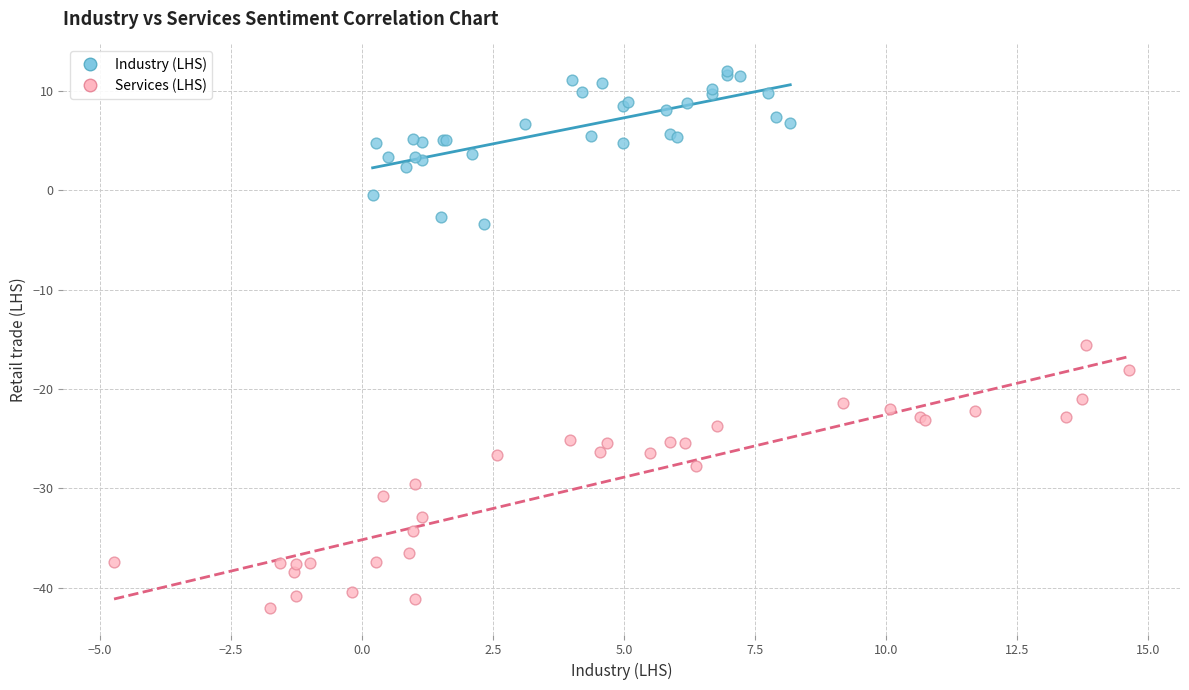

What are all the series names shown in the legend?

Industry (LHS), Services (LHS)